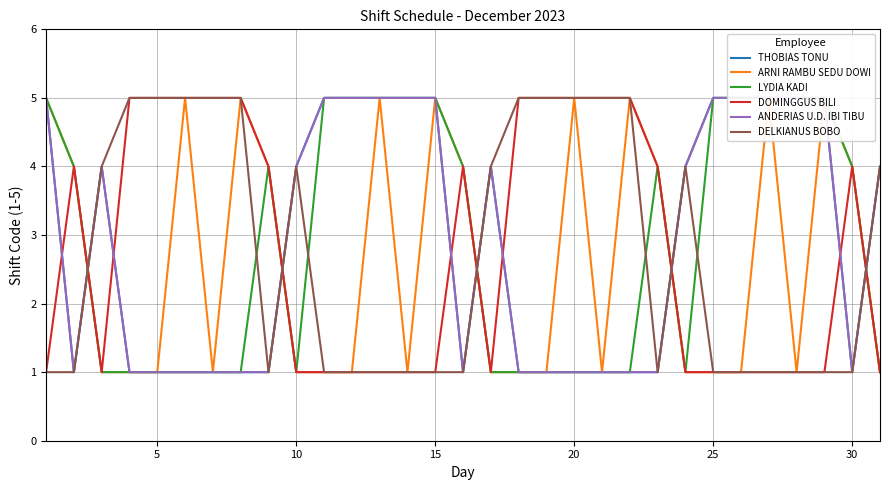

True or false: ARNI RAMBU SEDU DOWI and DOMINGGUS BILI intersect in this chart.

False